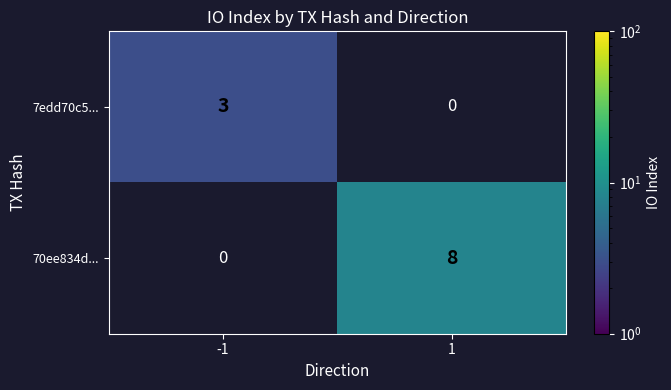

What is the maximum value shown in the chart?

8